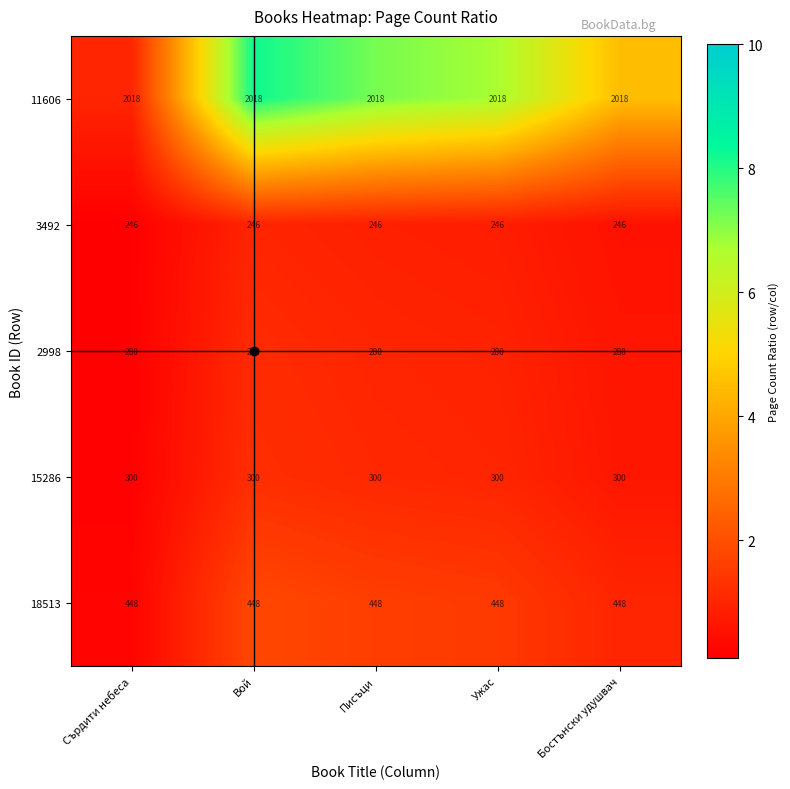

How many data points does each series have?

5